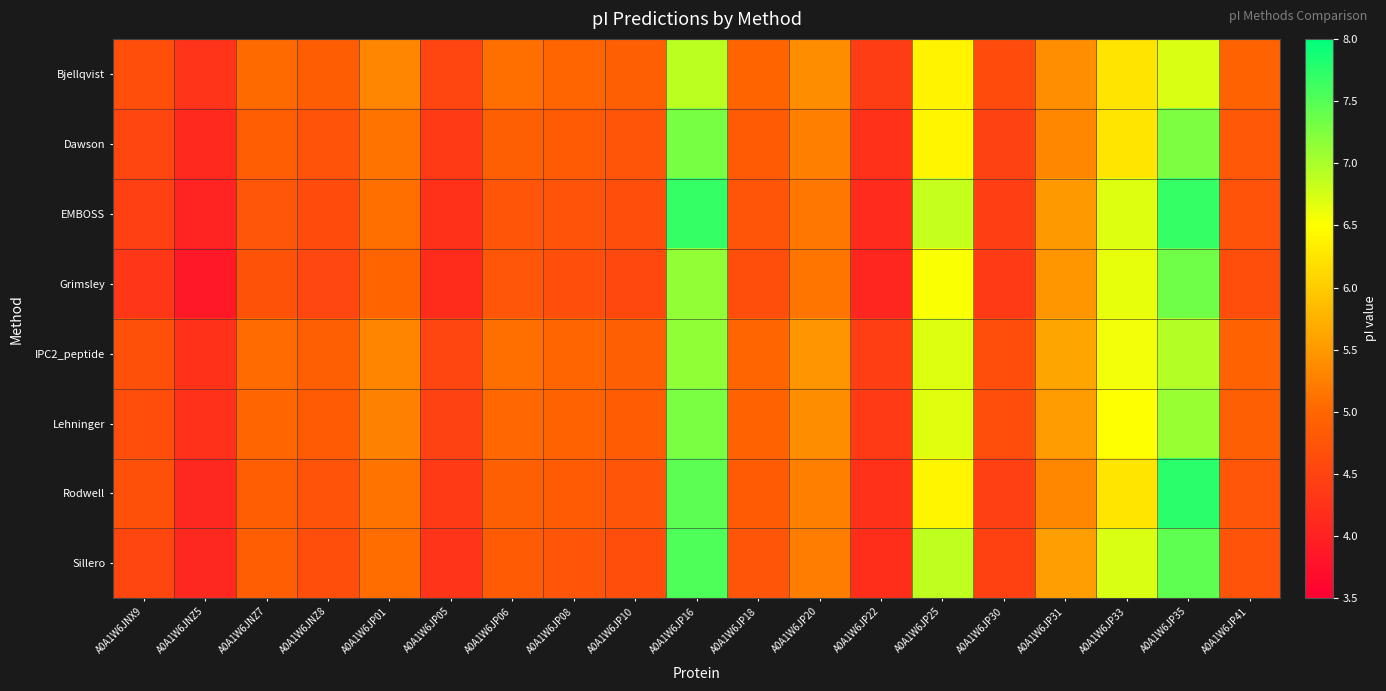

Which series has the largest range (max minus min)?

EMBOSS